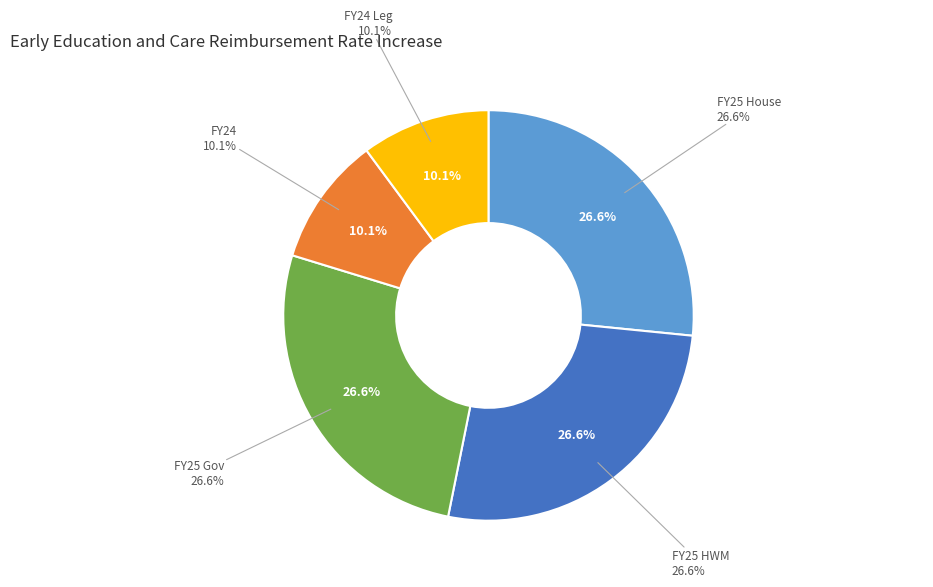

Approximately how many times larger is the value at FY24 compared to FY24 Leg?

1.0